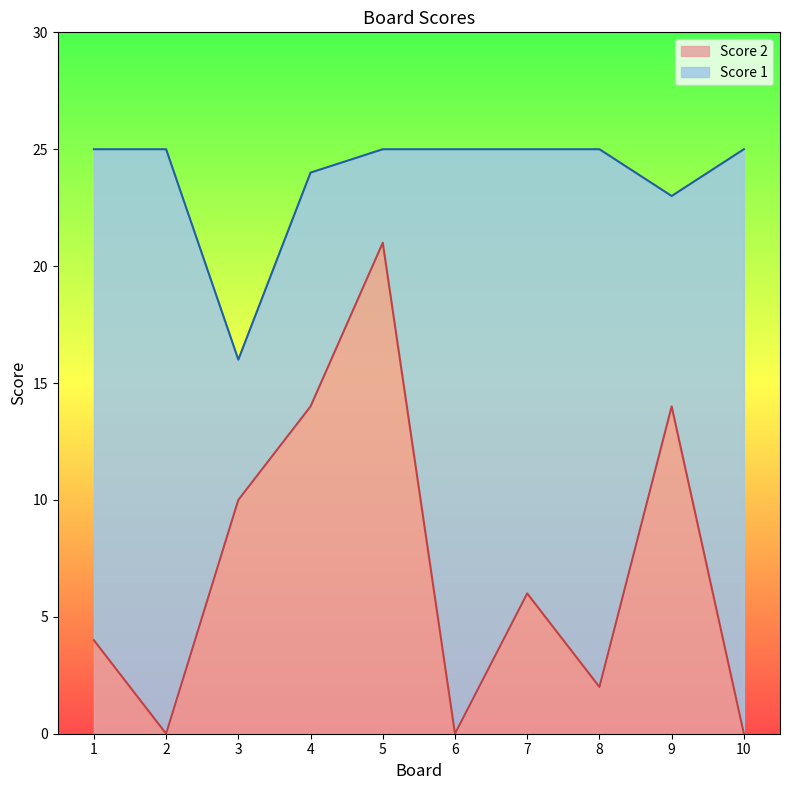

What is the approximate value of Score 2 at 9, to the nearest 5?

15